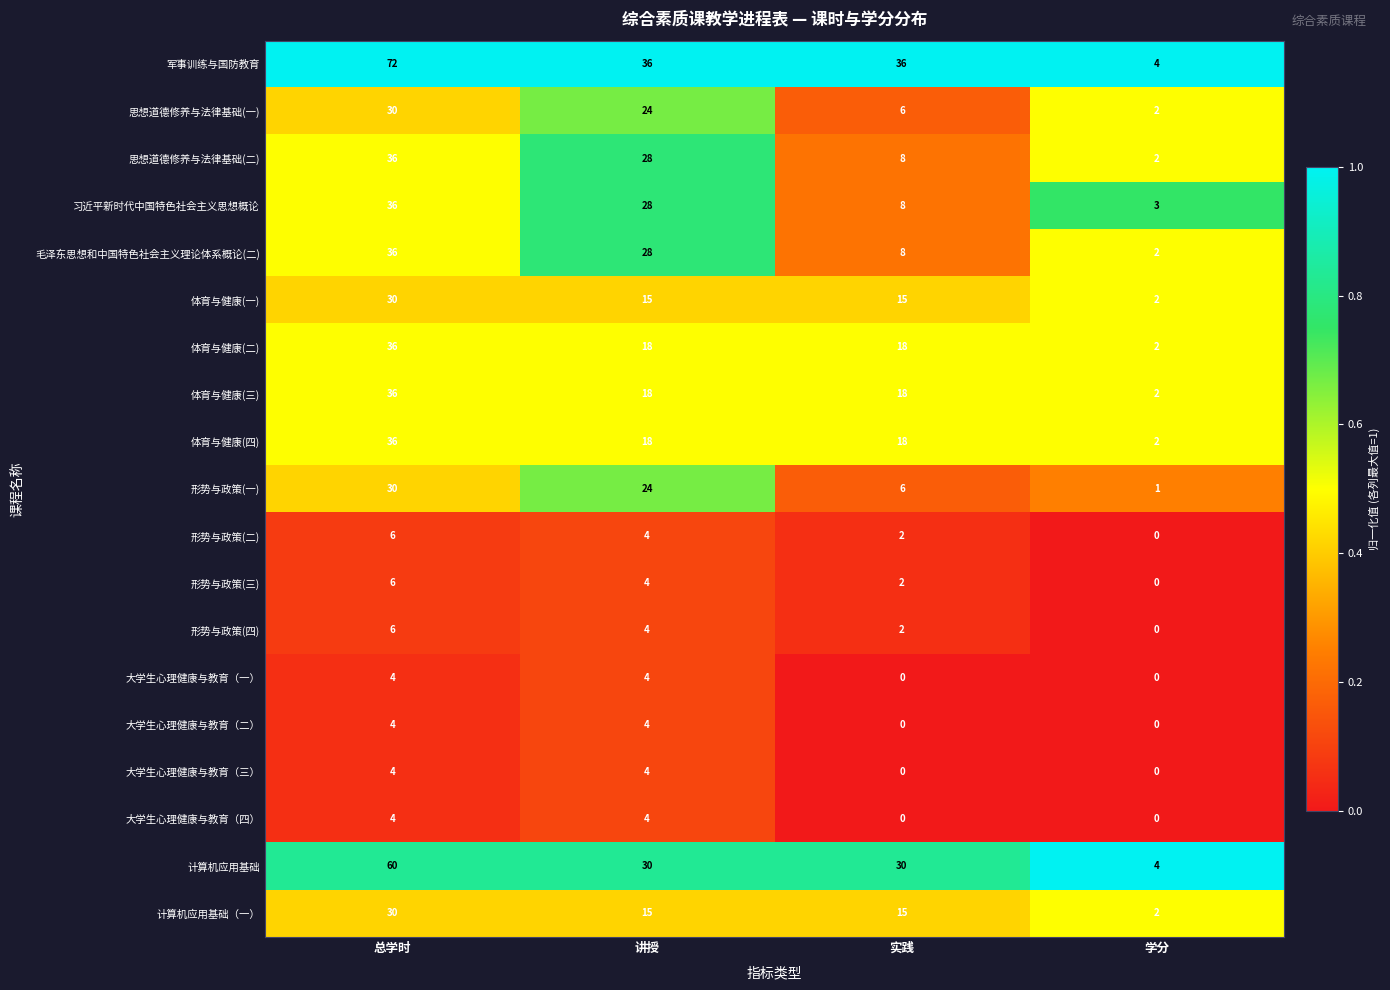

Which series has the largest total across all categories?

军事训练与国防教育